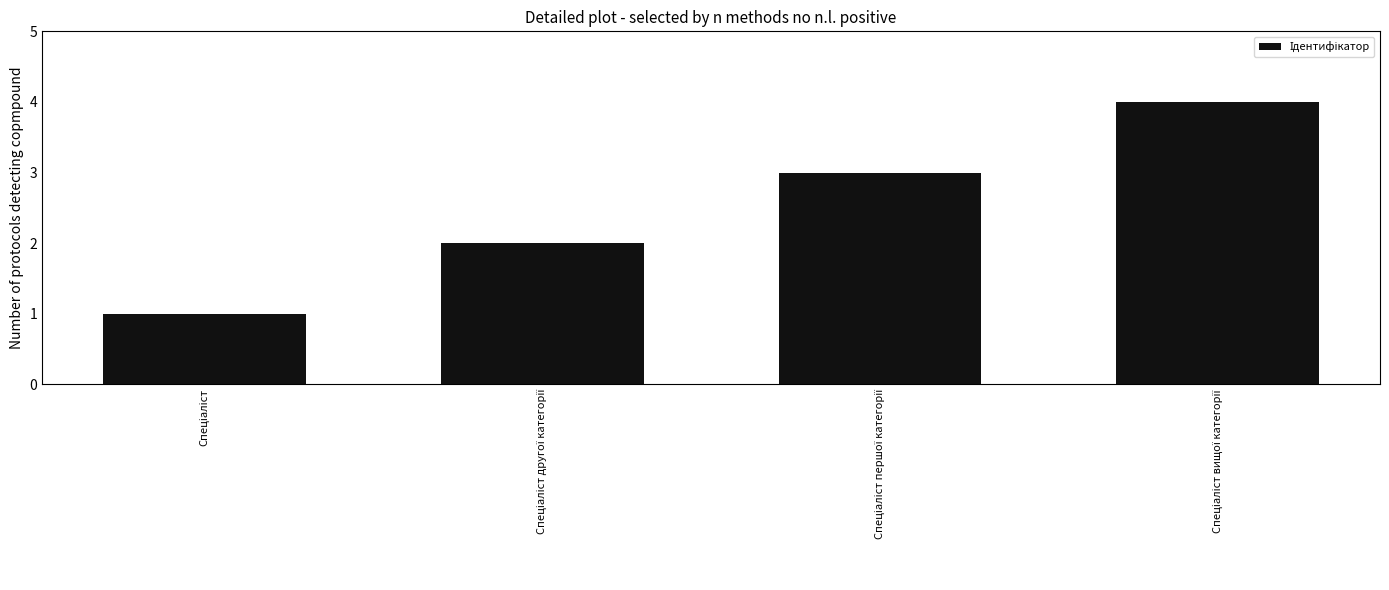

What is the sum of all values?

10